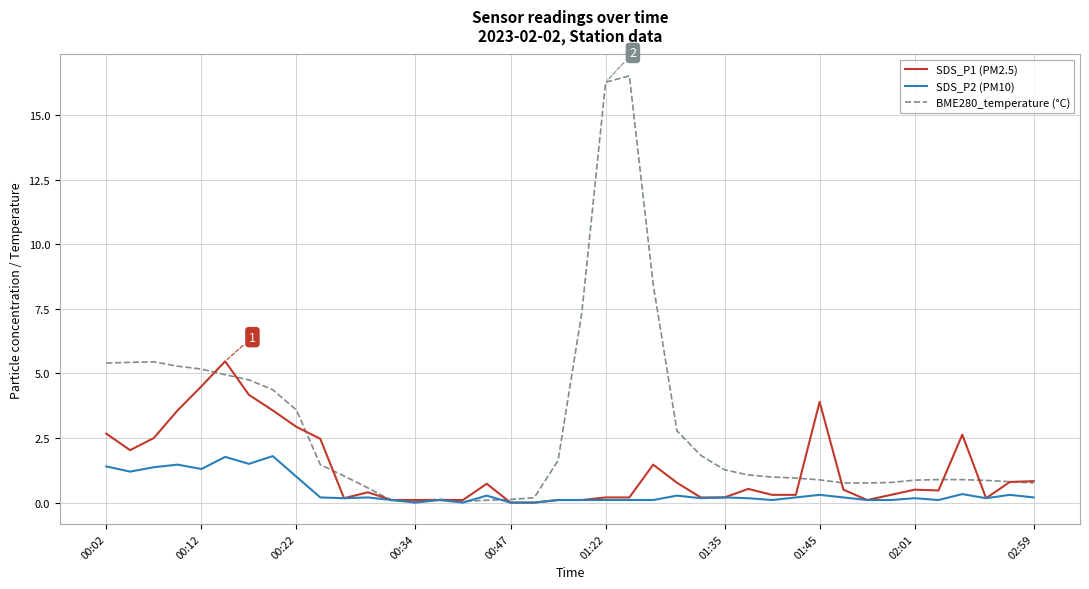

Count the number of data series in this chart.

3